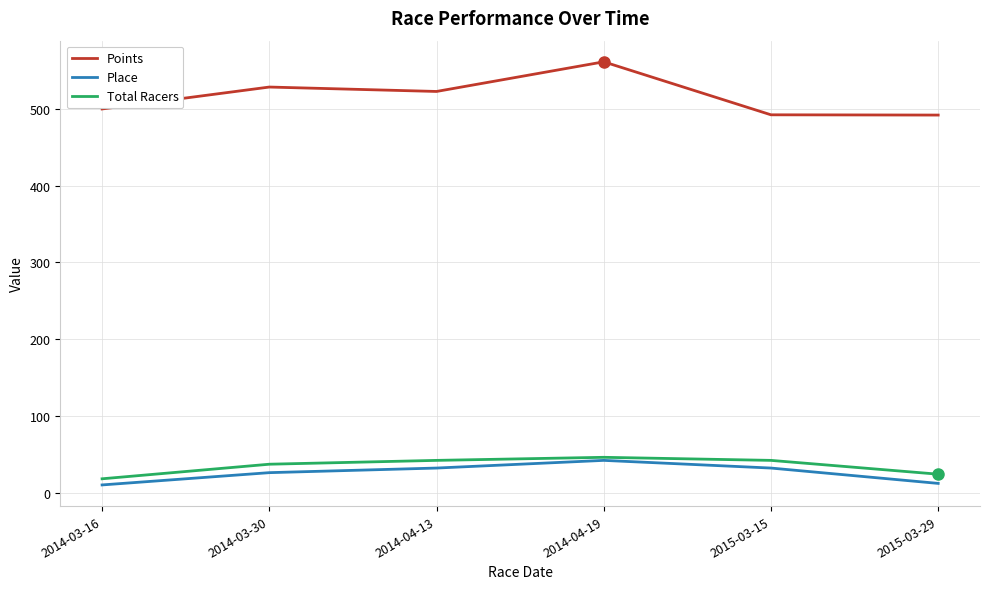

At which category is the sum across all series the highest?

2014-04-19